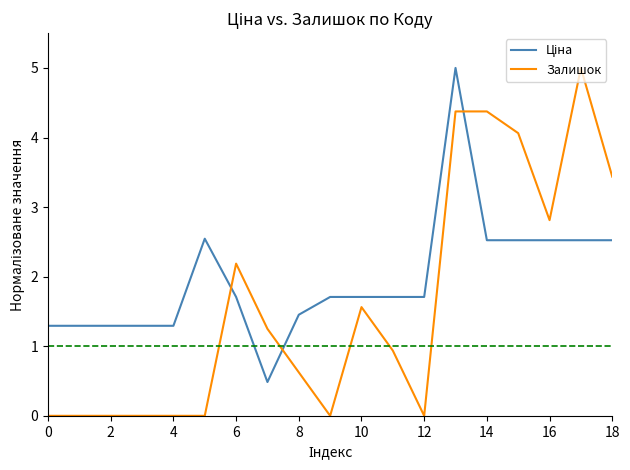

What is the difference between the maximum and minimum values in the Залишок series?

5.0